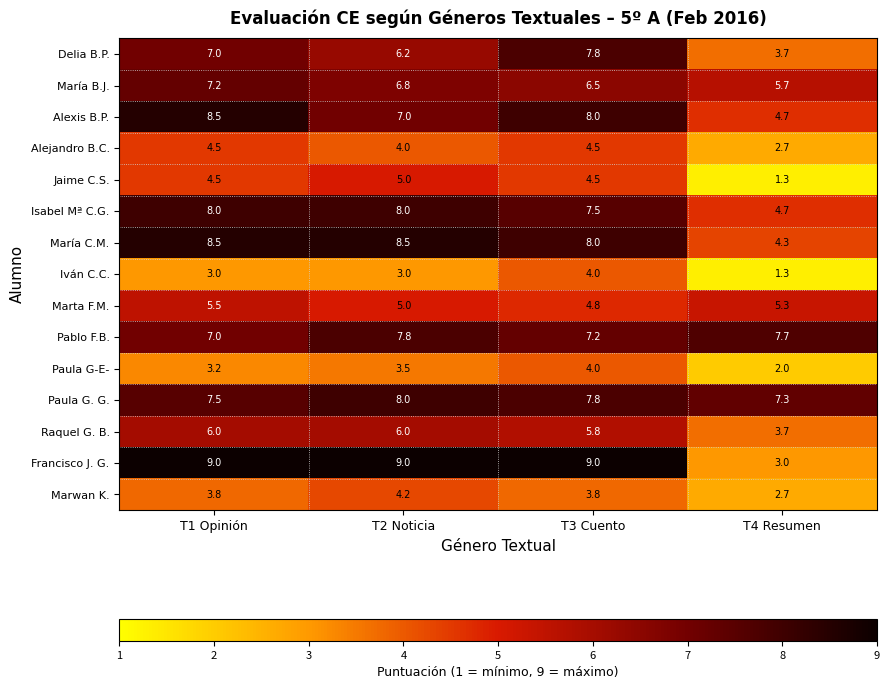

Which series changed the most between T2 Noticia and T3 Cuento?

Delia B.P.